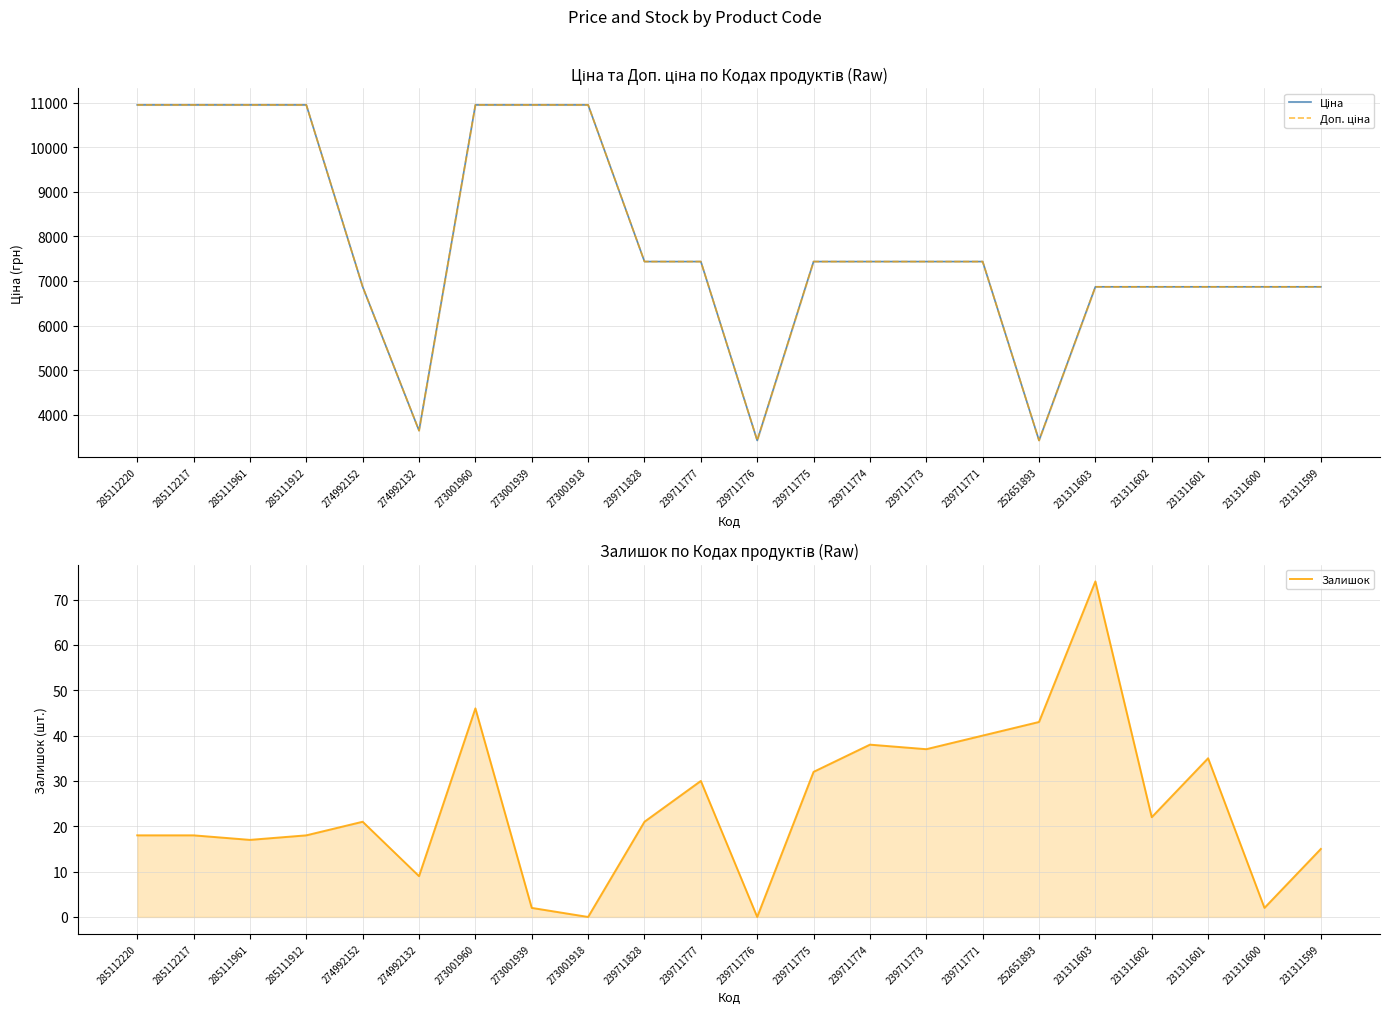

What is the difference between the maximum and second lowest values in the Залишок series?

74.0